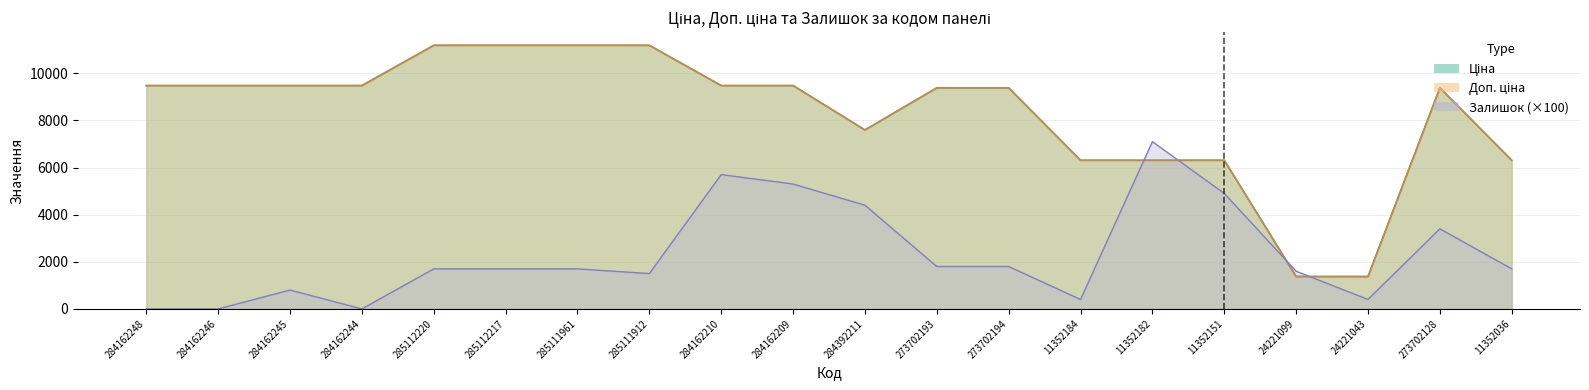

True or false: Доп. ціна and Ціна cross at least once.

False